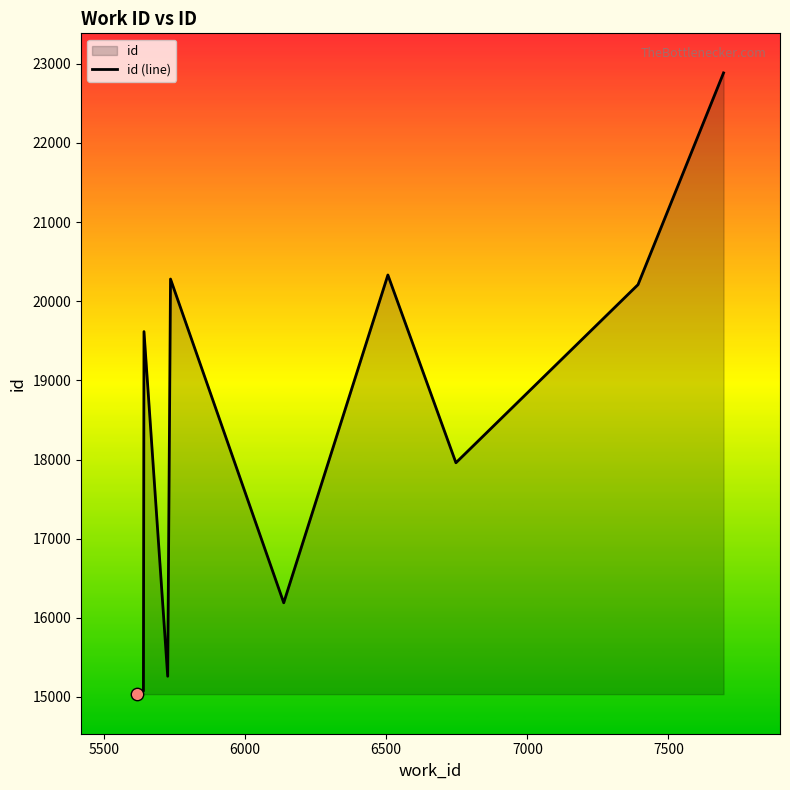

What is the minimum value shown in the chart?

15036